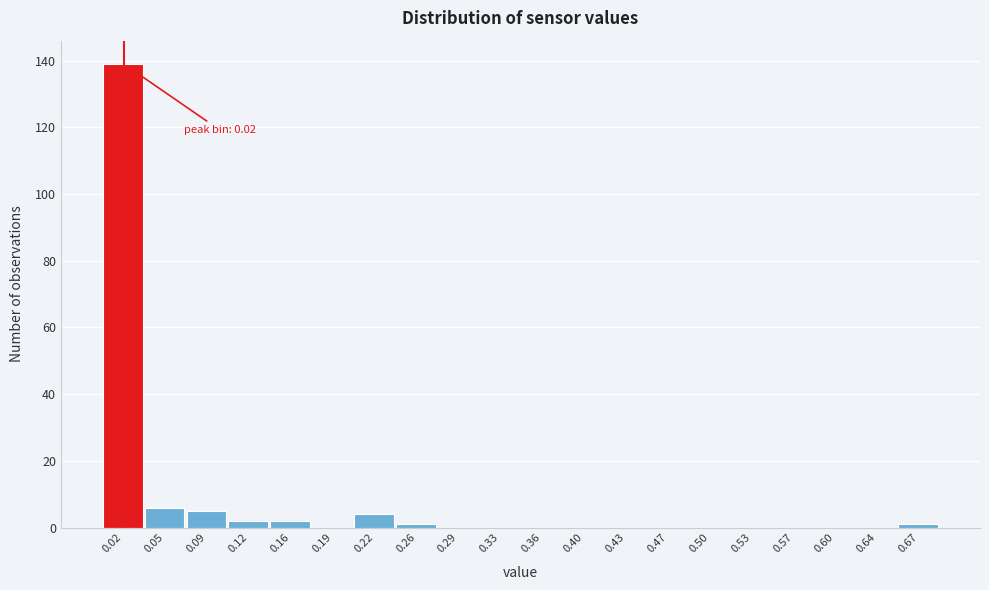

Which range on the x-axis has the tallest bar?

0.000 to 0.035